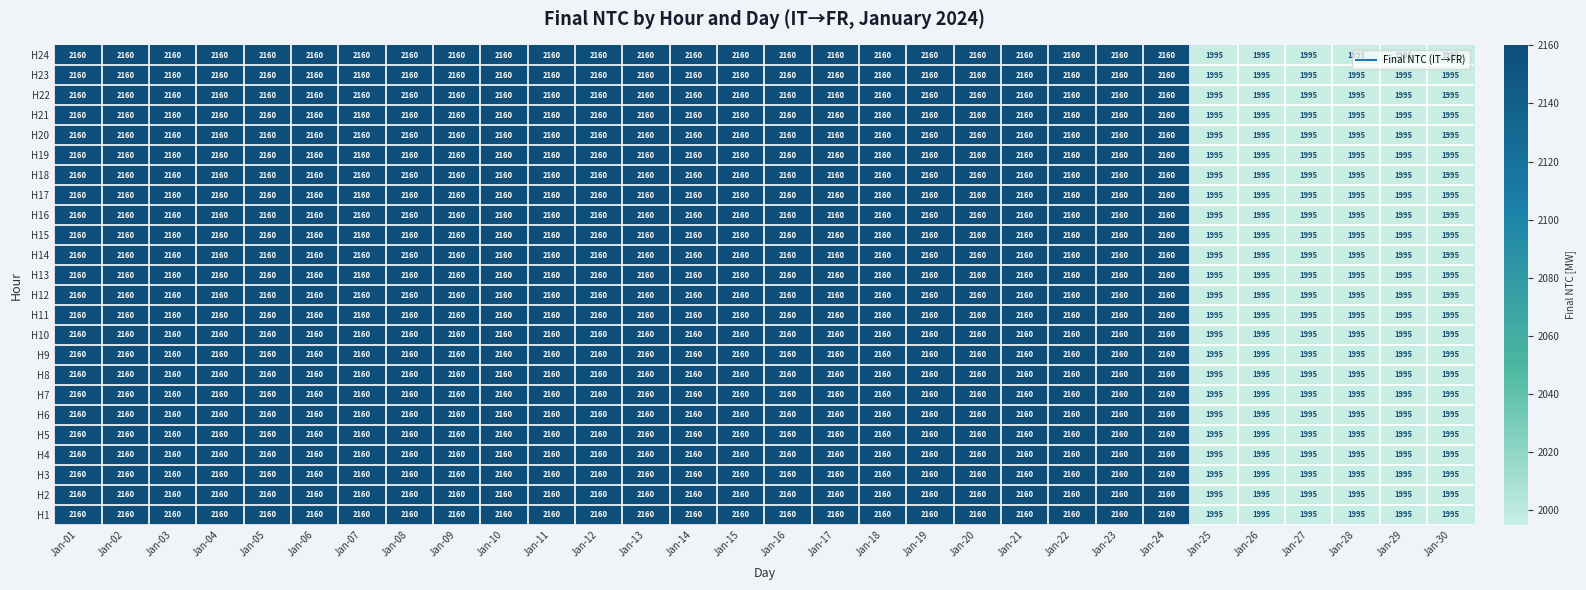

The value of H6 at Jan-12 is 2160. True or false?

True